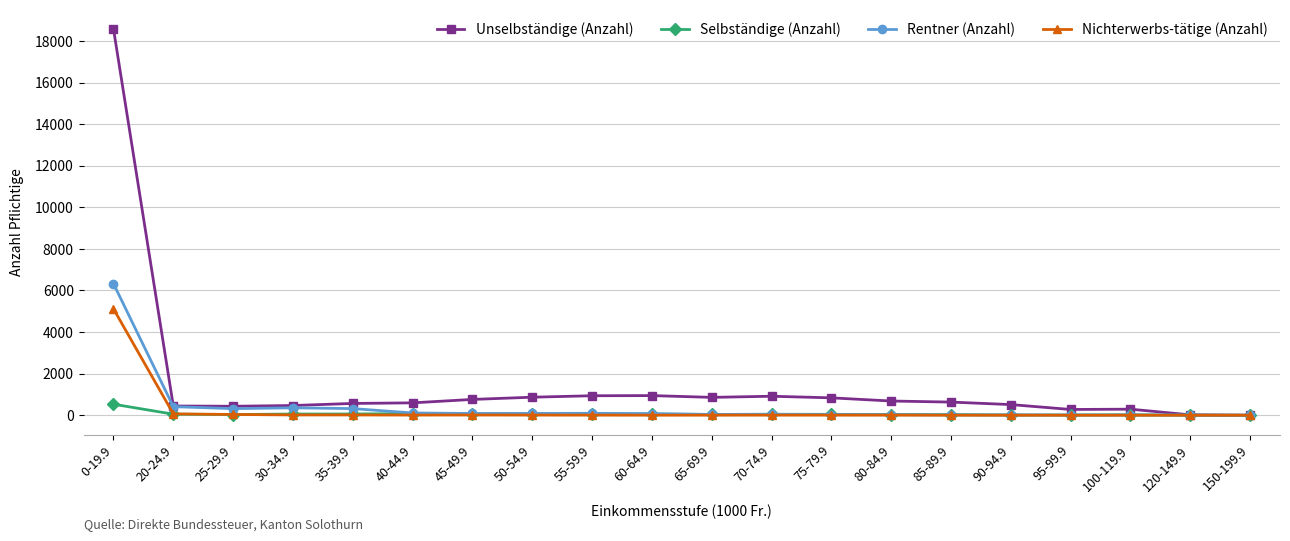

What is the label of the 8th point from the right?

75-79.9